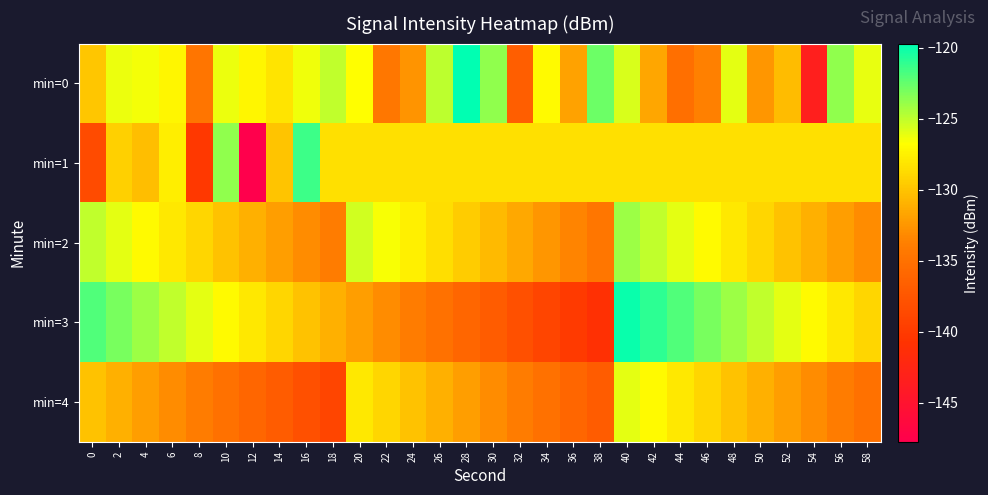

What is the maximum value shown in the chart?

-119.7